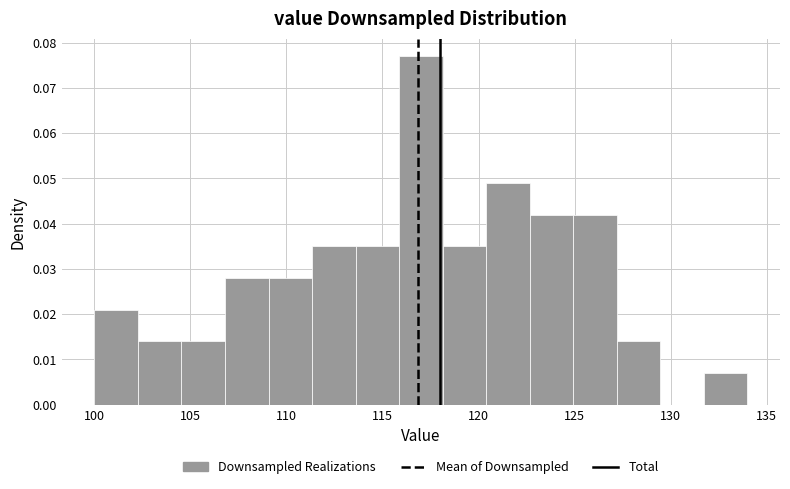

Reading left to right, transcribe this chart: for each bar, give the range it covers on the x-axis and its height. Neither the bar edges nor the heights are printed on the chart, so give them approximately, as read against the axes.

100.0 to 102.5: 0.021
102.5 to 104.5: 0.014
104.5 to 107.0: 0.014
107.0 to 109.0: 0.028
109.0 to 111.5: 0.028
111.5 to 113.5: 0.035
113.5 to 116.0: 0.035
116.0 to 118.0: 0.077
118.0 to 120.5: 0.035
120.5 to 122.5: 0.049
122.5 to 125.0: 0.042
125.0 to 127.0: 0.042
127.0 to 129.5: 0.014
129.5 to 131.5: 0
131.5 to 134.0: 0.007